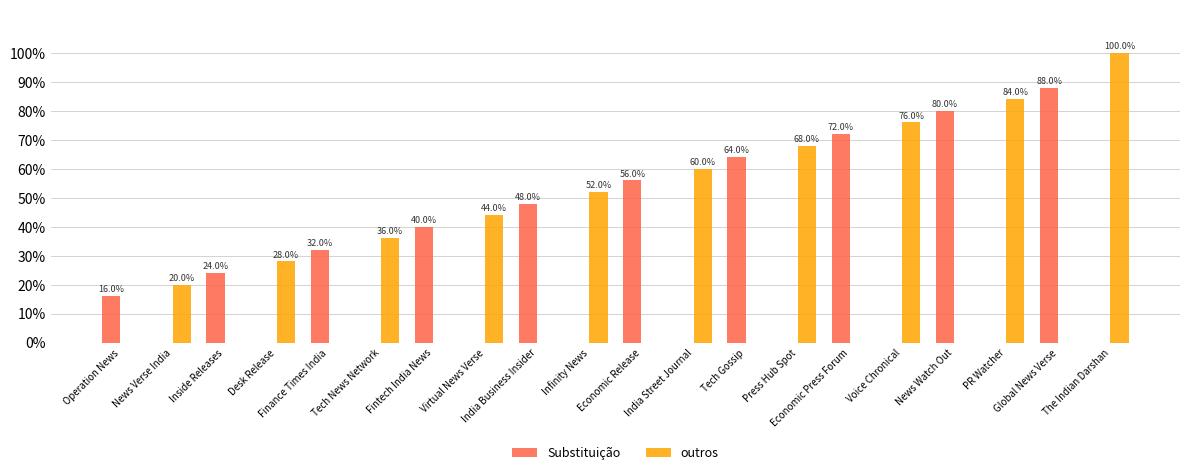

Which series has the largest total across all categories?

outros